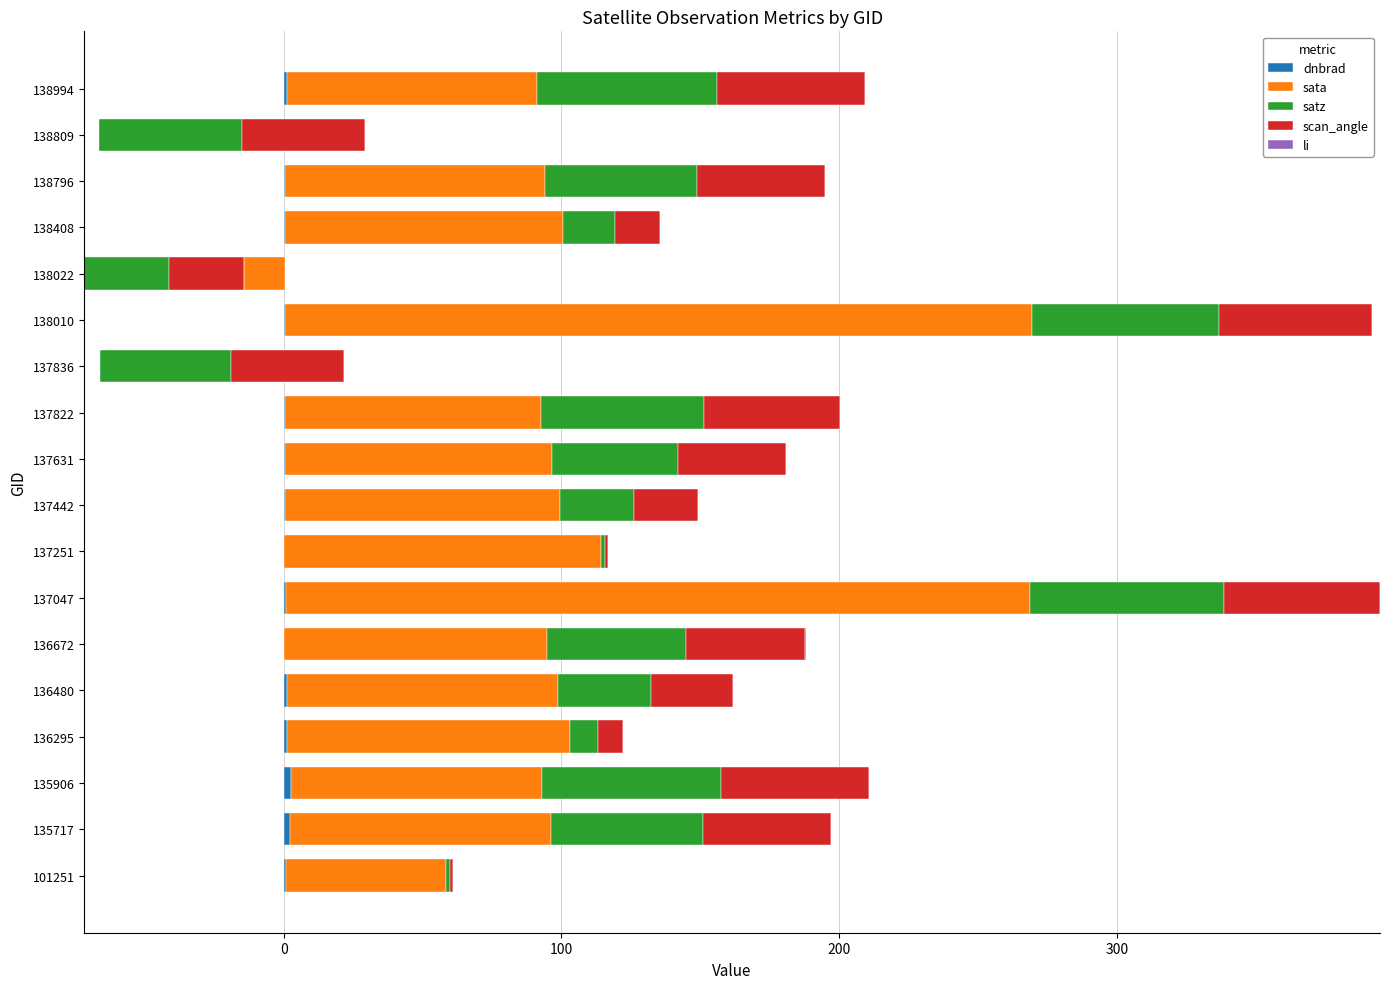

What is the difference between the highest and lowest values at 137822?

92.2